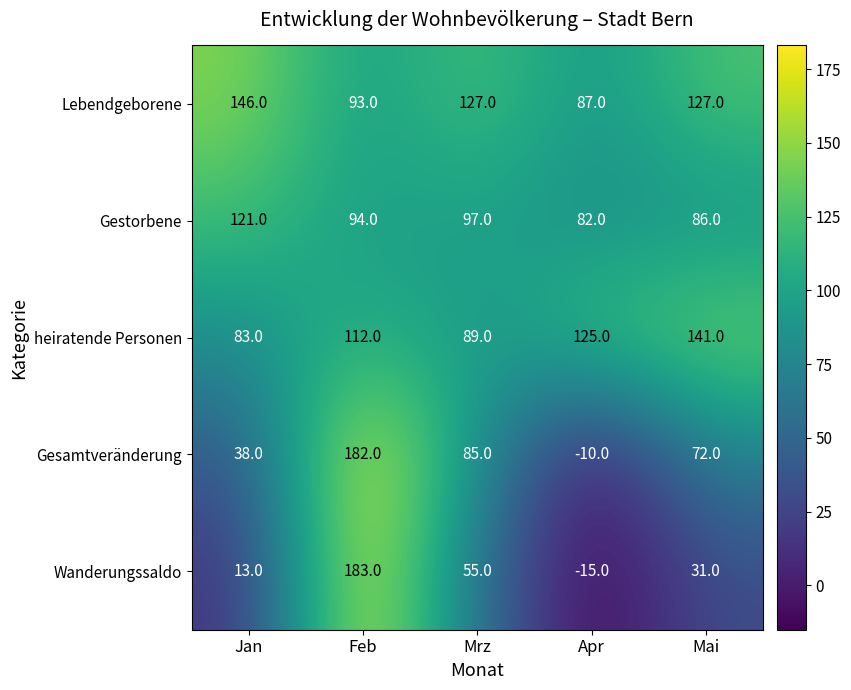

What is the maximum value shown in the chart?

183